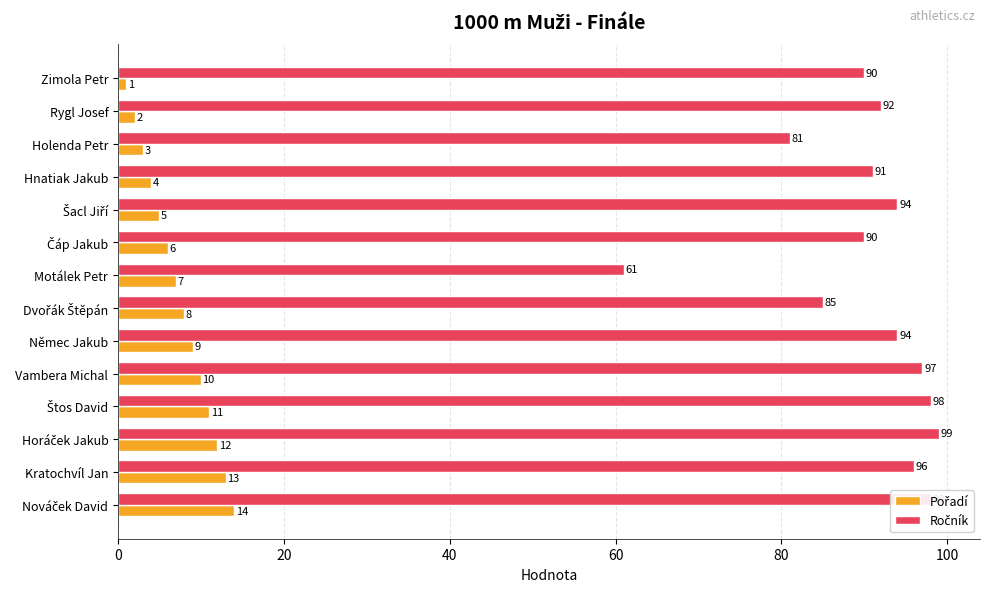

What is the spread (max minus min) of values at Vambera Michal?

87